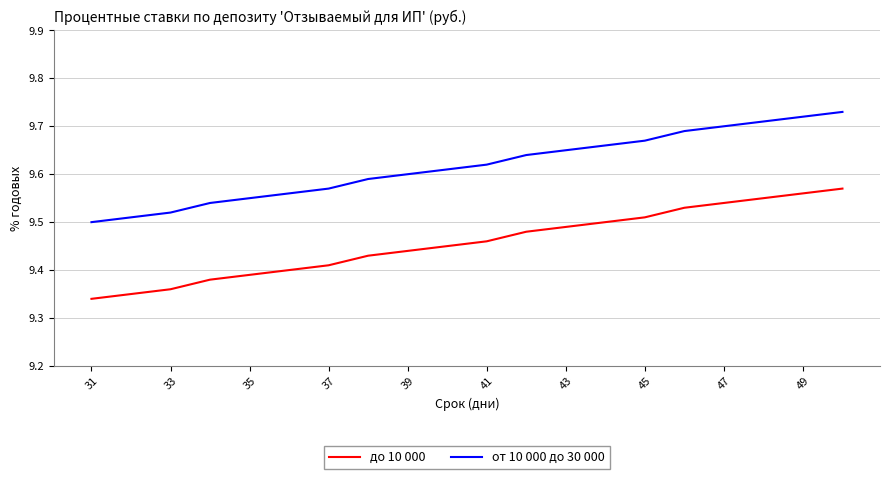

Rank the series by their maximum value, from highest to lowest.

от 10 000 до 30 000, до 10 000